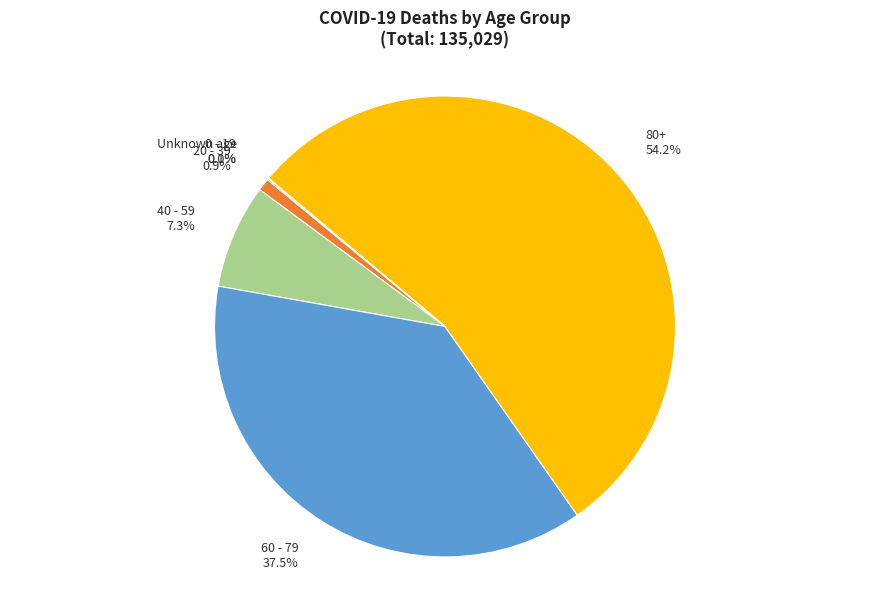

To the nearest percent, what is the difference between the largest and smallest slice percentages?

54%